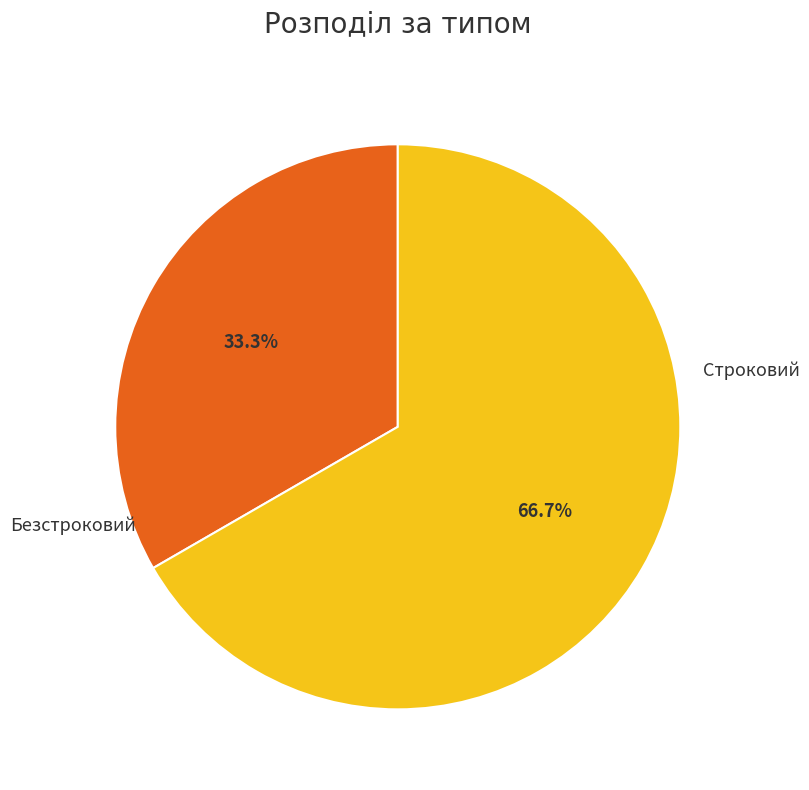

What percentage is the Безстроковий slice, to the nearest percent?

67%